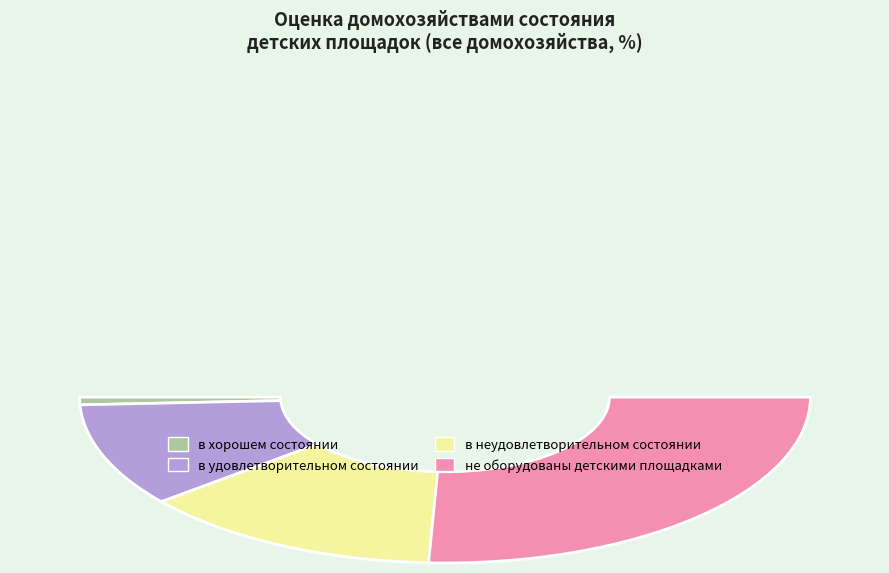

Which has a higher value, в хорошем состоянии or оборудованы детскими площадками?

оборудованы детскими площадками